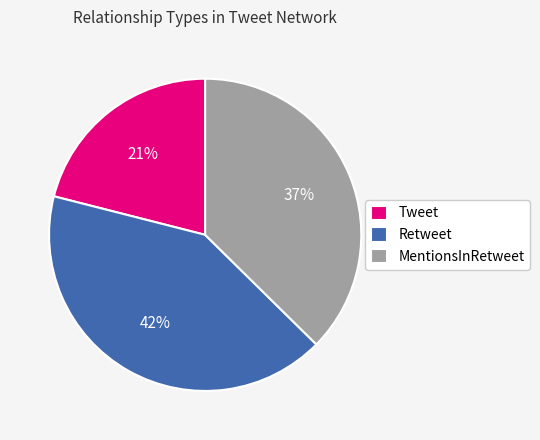

The Retweet slice represents 42% of the pie. True or false?

True